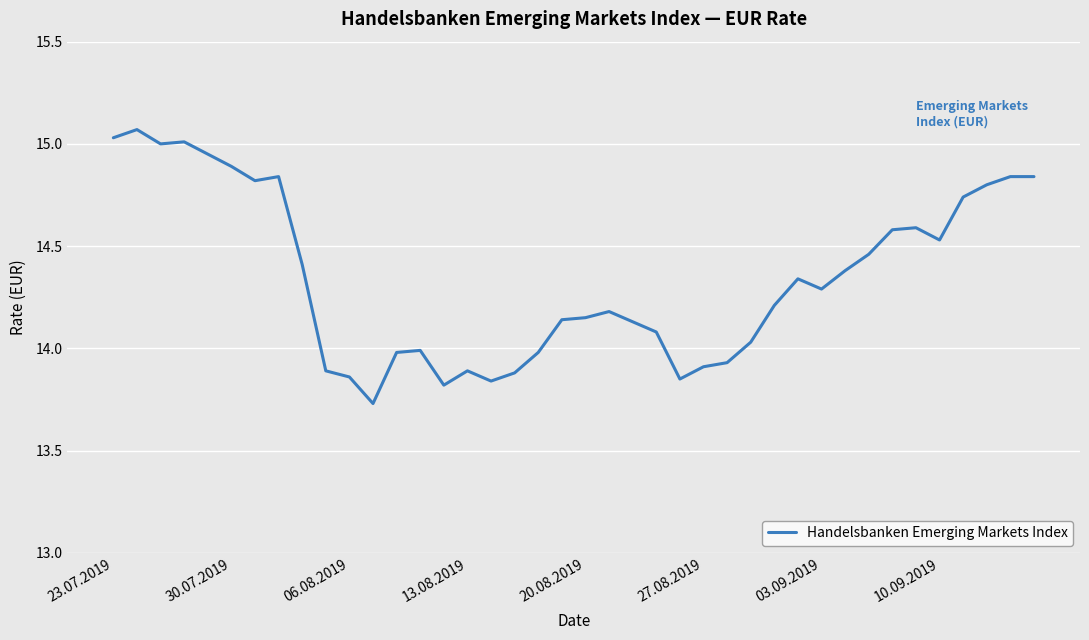

What is the difference between the maximum and minimum values?

1.3